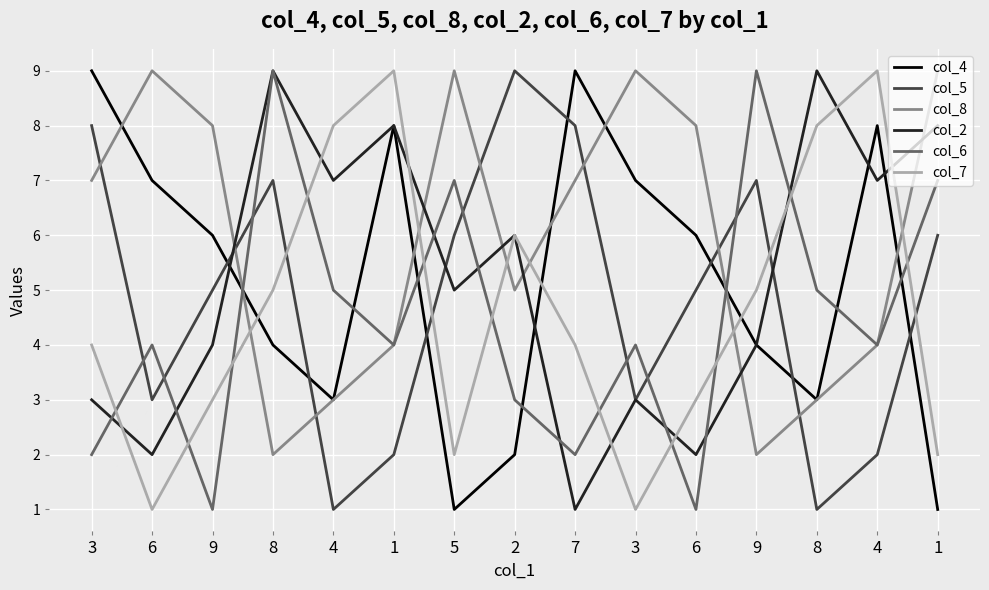

What is the difference between the maximum and minimum values in the col_2 series?

8